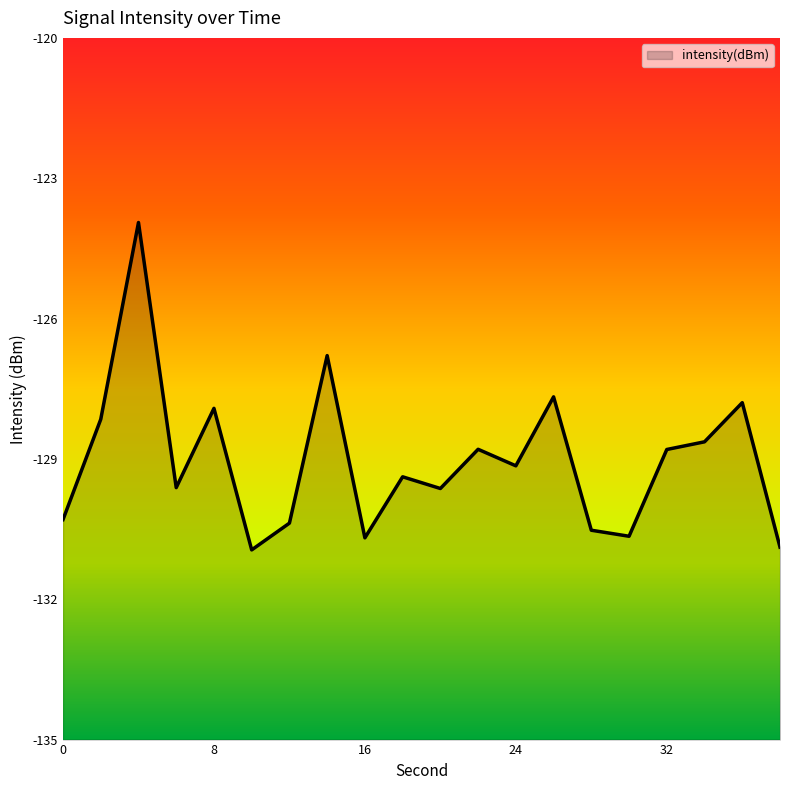

At which category does the data reach its first local peak?

4